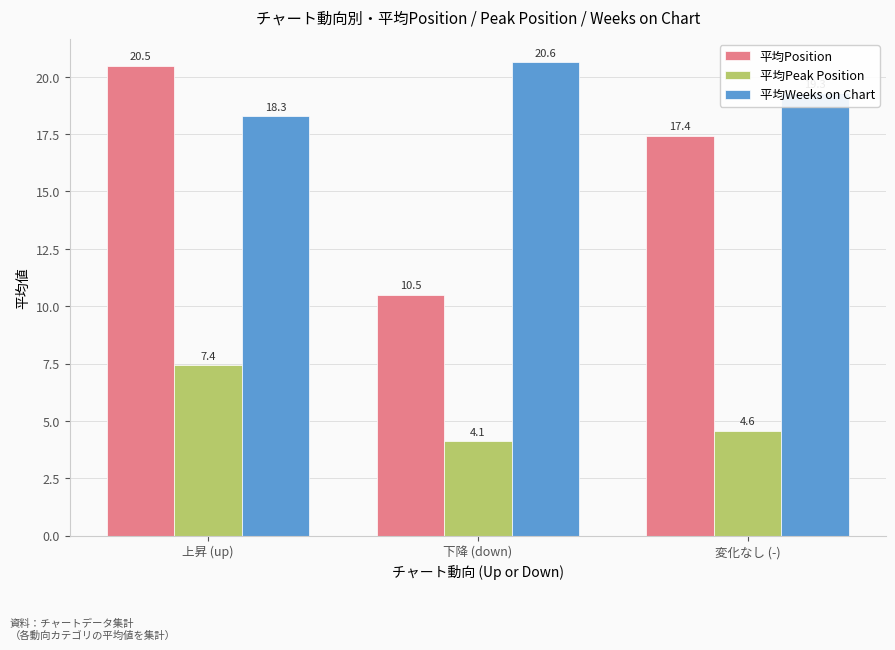

What is the sum of the 平均Position values at 下降 (down) and 上昇 (up)?

31.0